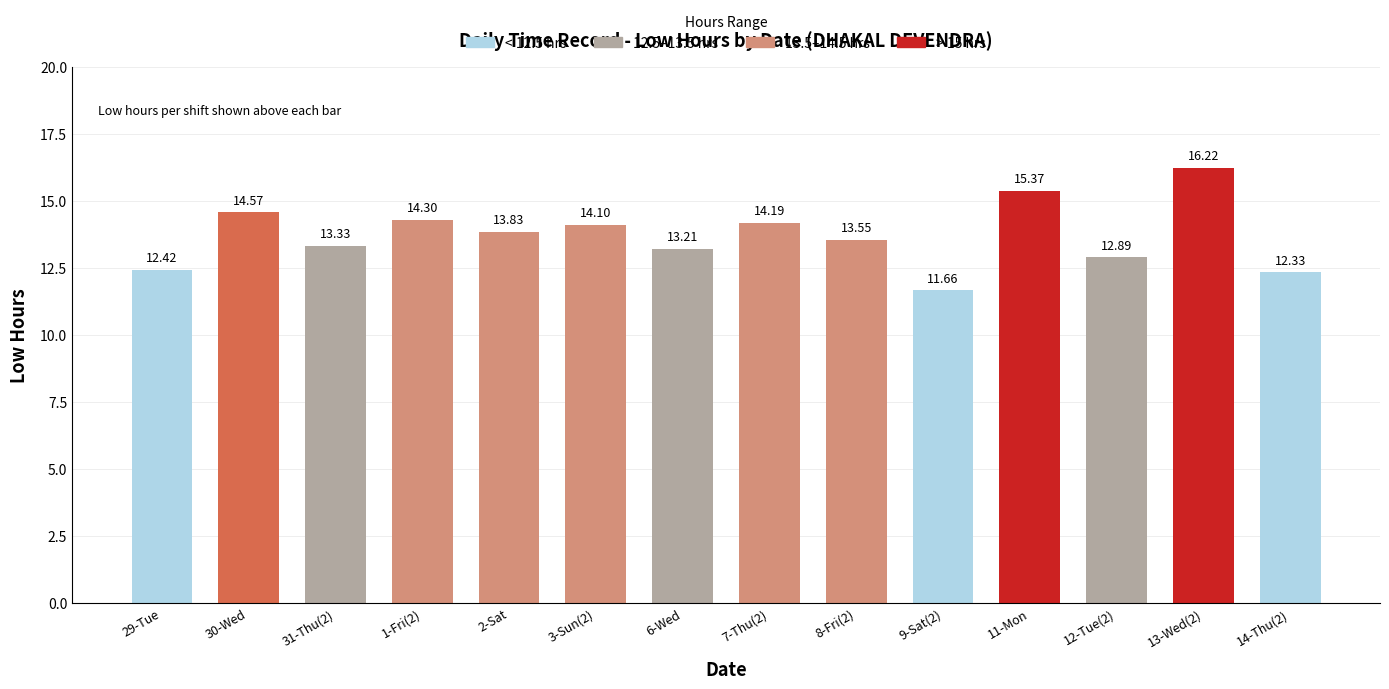

Is it true that the value at 6-Wed is 13.2?

True